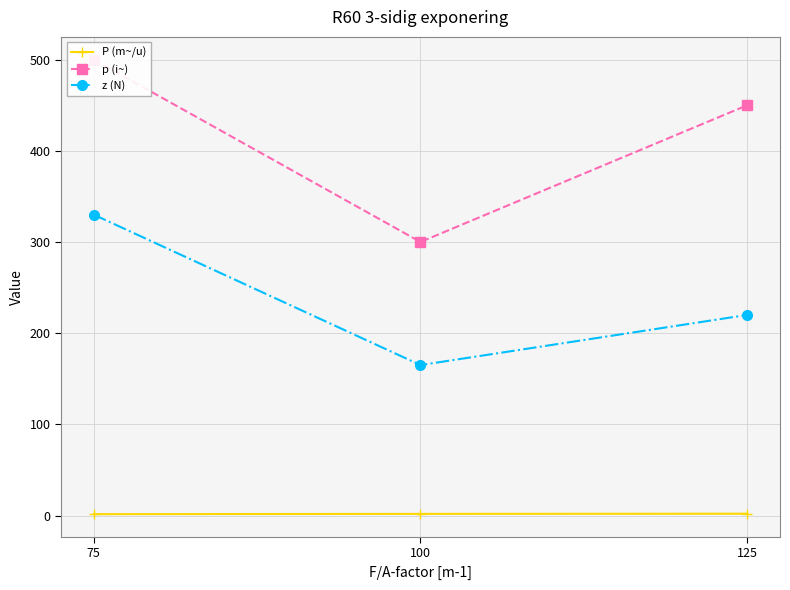

Is it true that p (i~) equals 450.0 at 125?

True